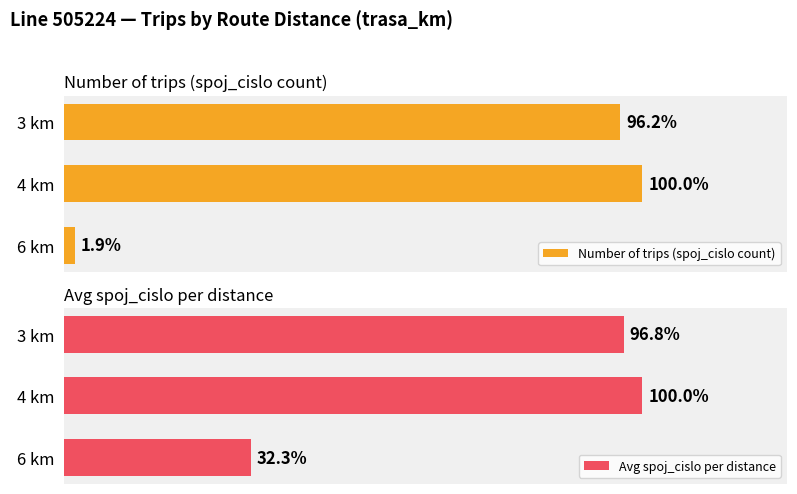

Reading right to left, transcribe all the data shown in this chart.

Number of trips (spoj_cislo count): 1.0	52.0	50.0
Avg spoj_cislo per distance: 15.0	46.5	45.0